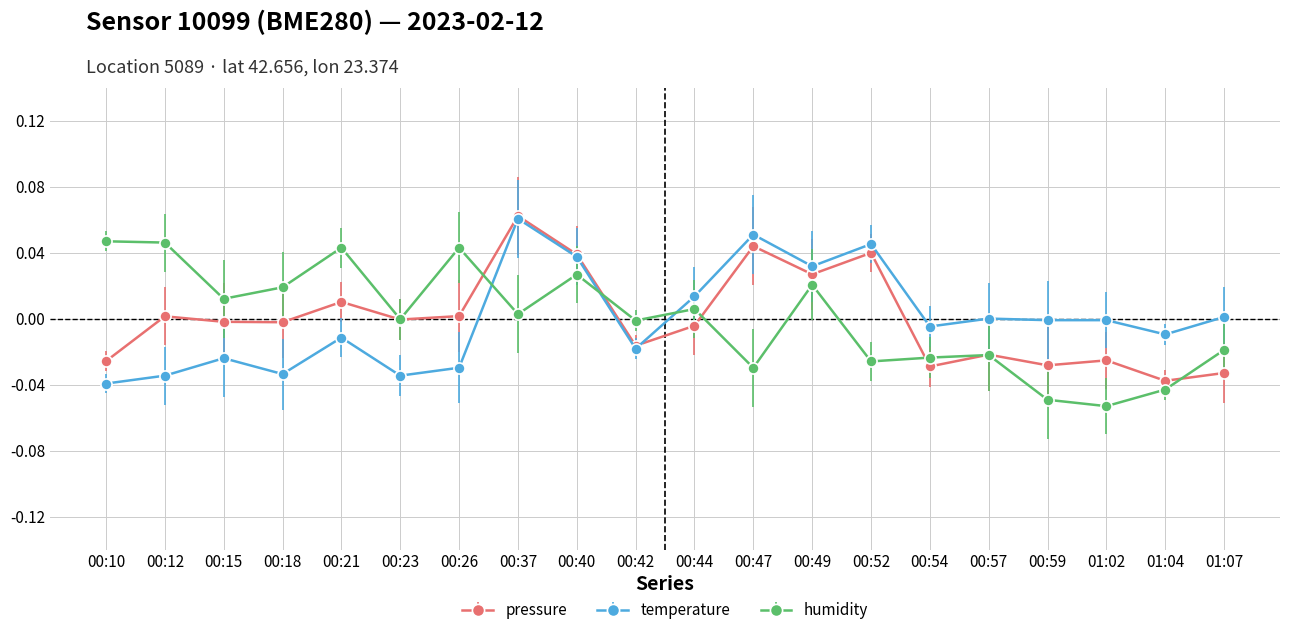

At 00:15, list the series in order from smallest to largest.

temperature, pressure, humidity